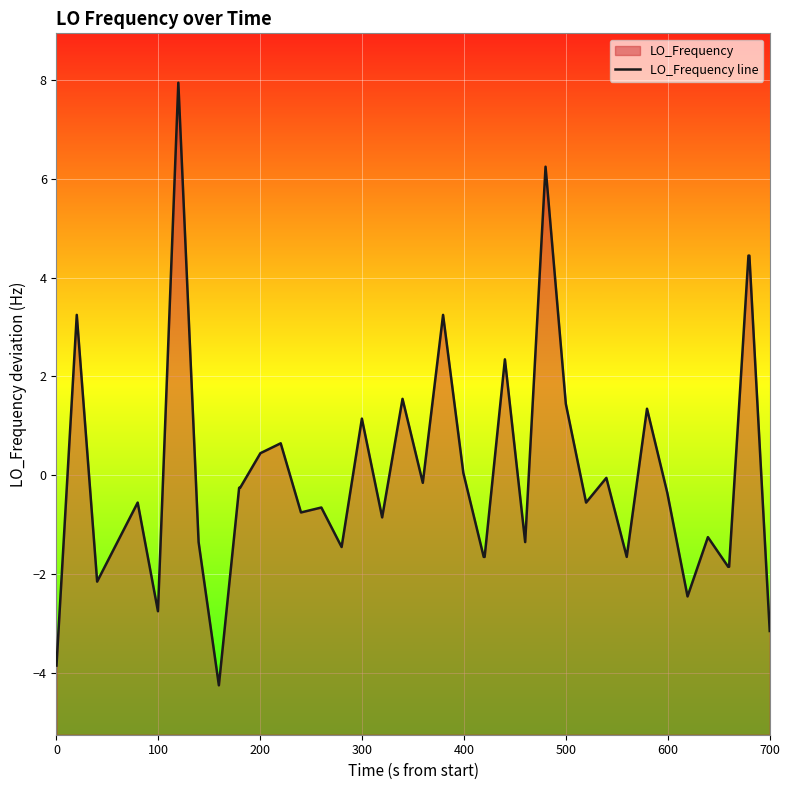

The chart shows a value of -2.9 at 200. True or false?

False